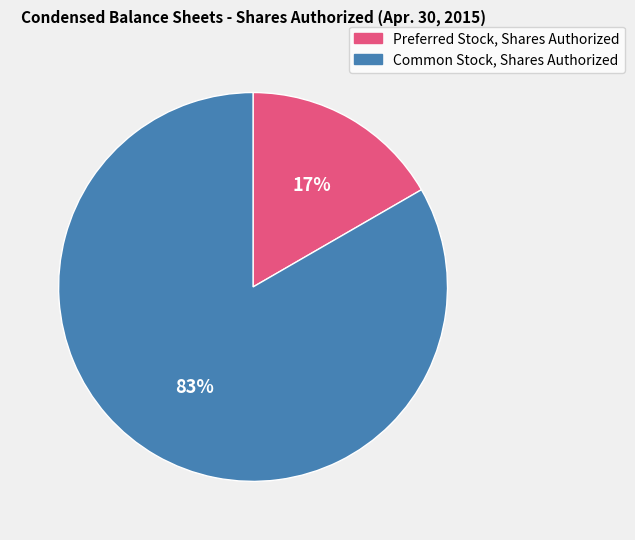

What percentage is the Common Stock, Shares Authorized slice, to the nearest percent?

83%